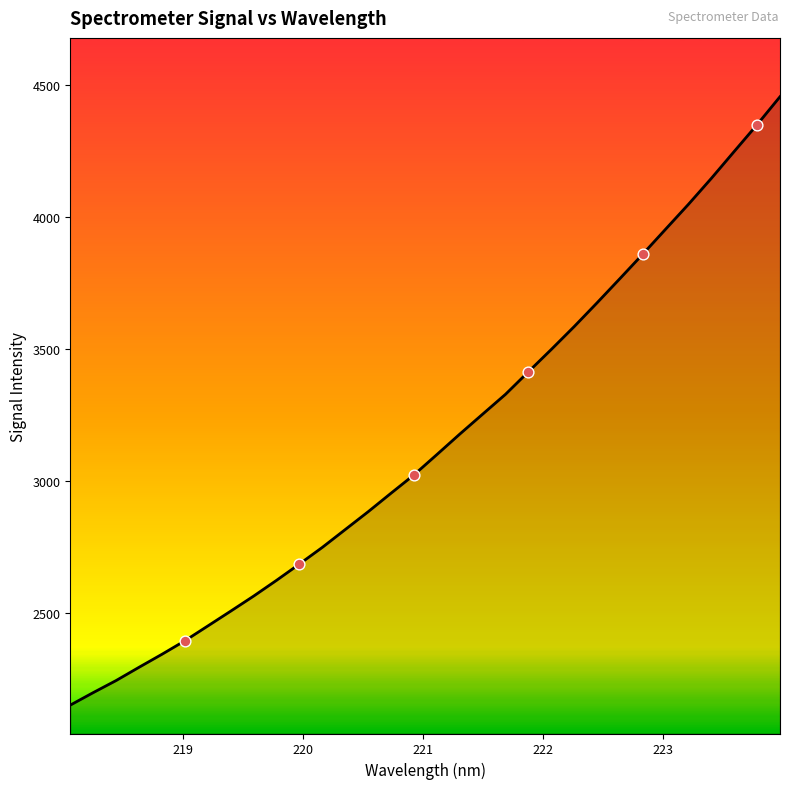

What is the greatest value displayed?

4454.4